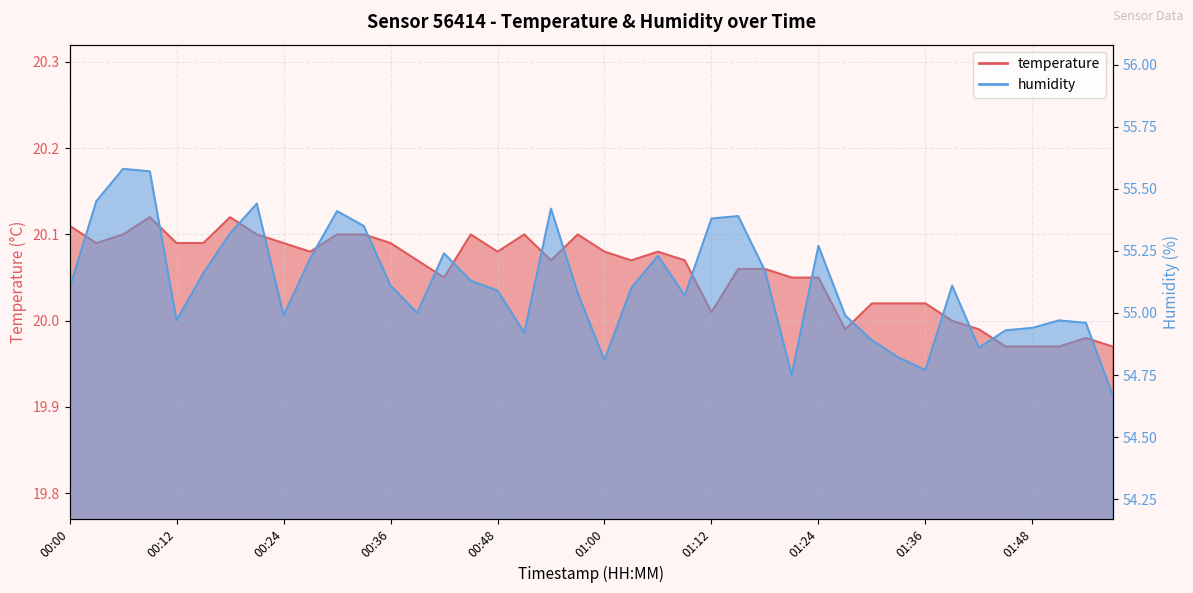

The temperature series shows 20.1 at 01:24. True or false?

True